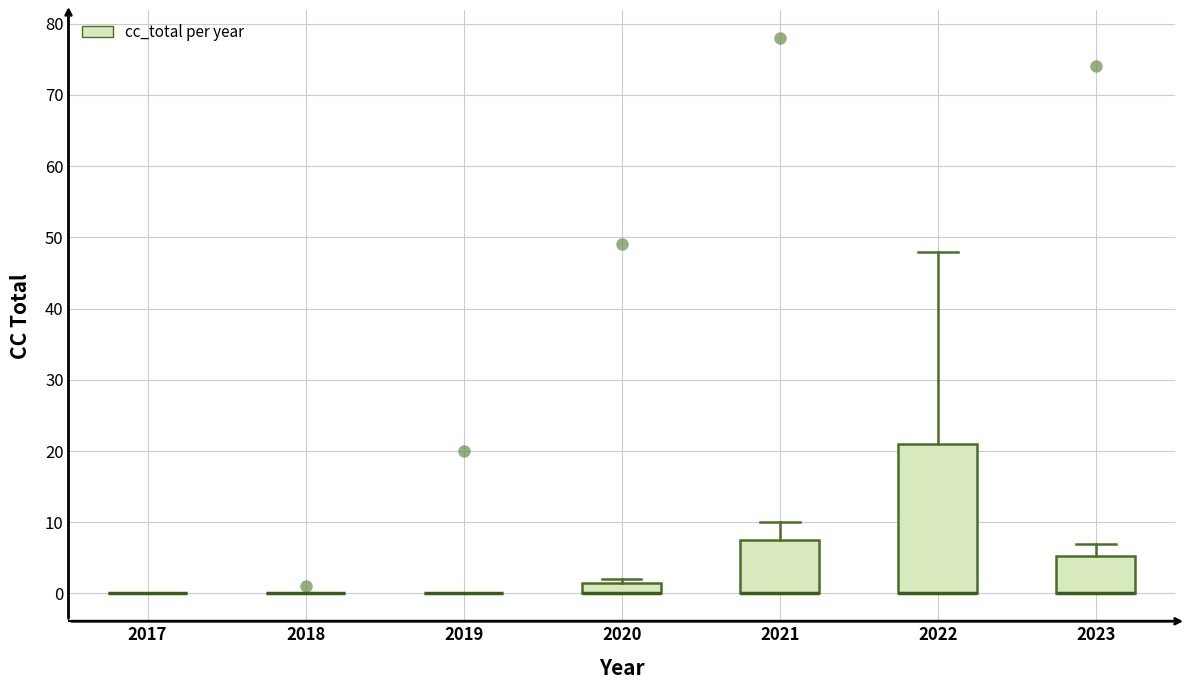

Comparing the boxes themselves (not the whiskers), which one is the tallest?

2022